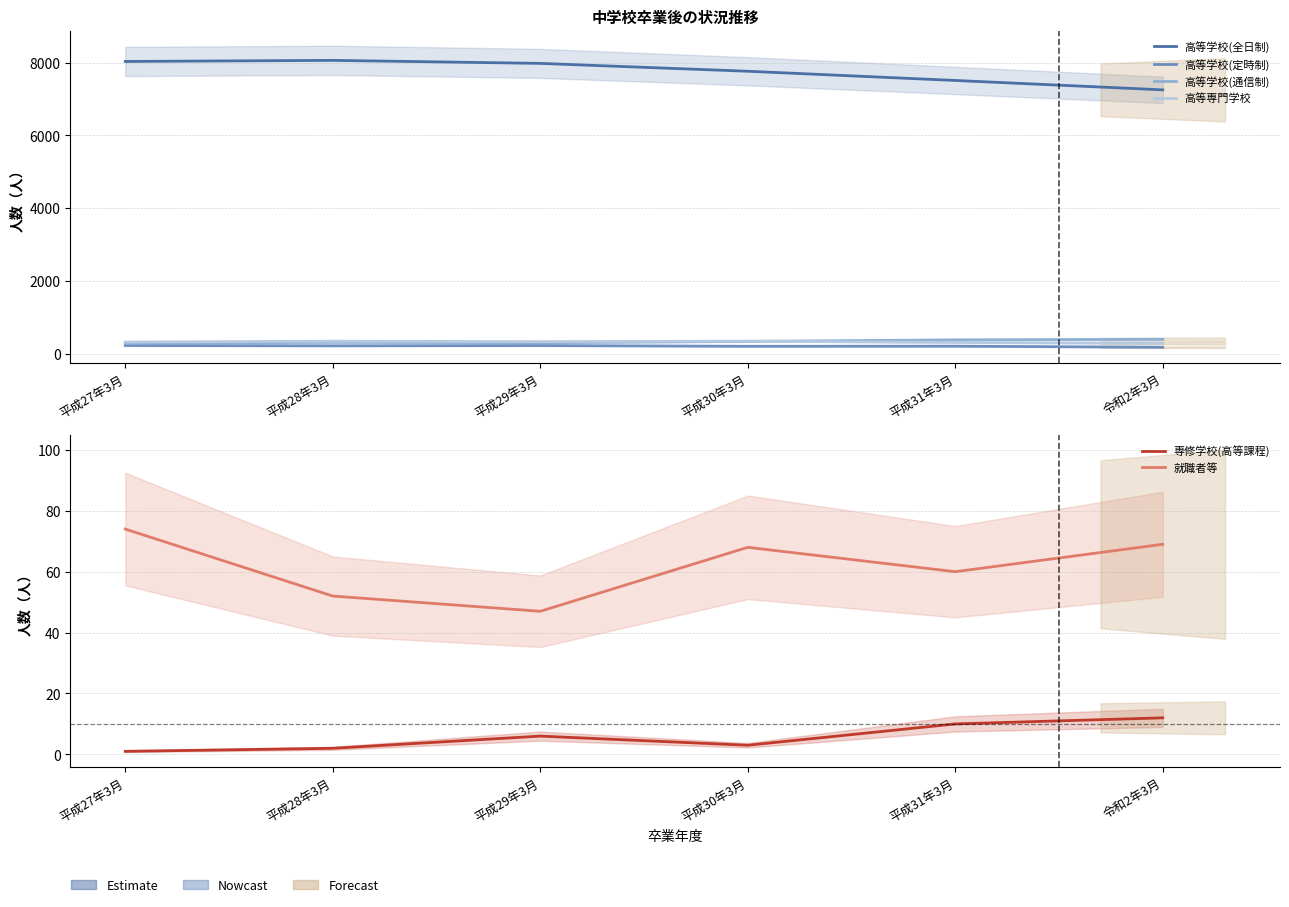

What is the total value across all series at 平成31年3月?

8473